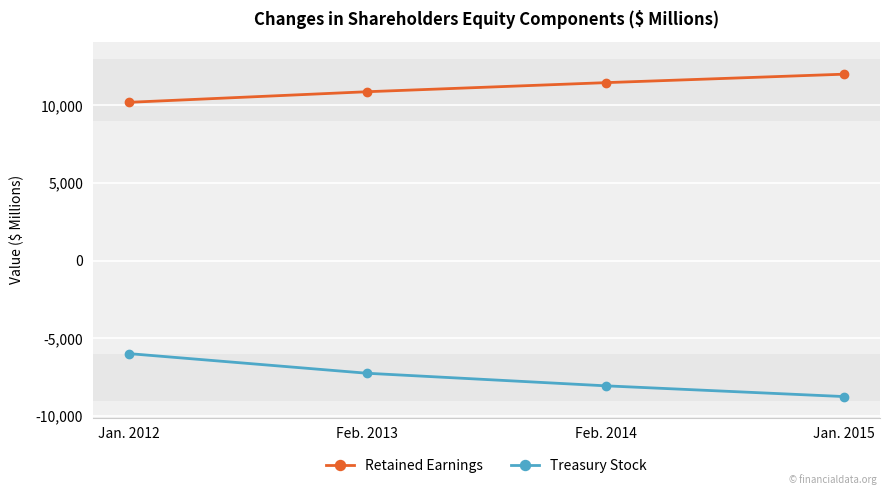

True or false: Retained Earnings and Treasury Stock cross at least once.

False